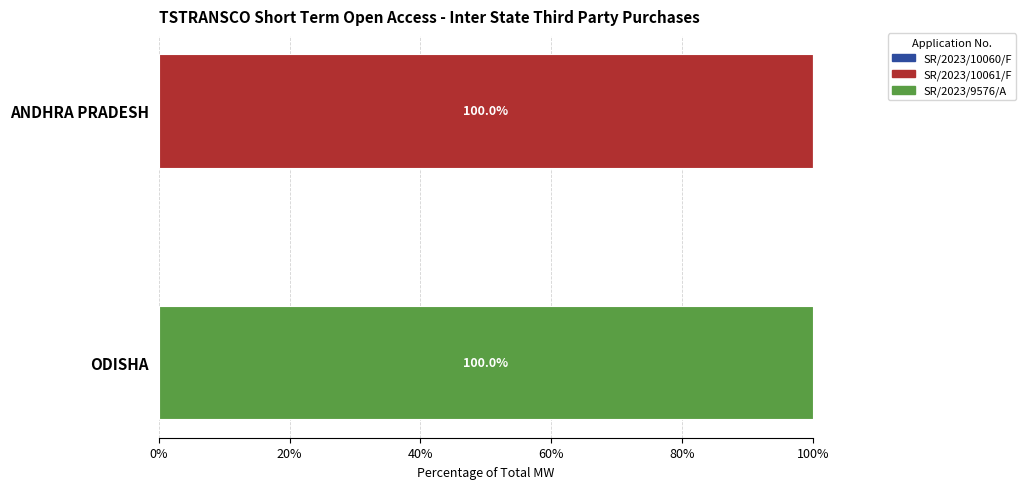

What is the sum of the SR/2023/10061/F values at ANDHRA PRADESH and ODISHA?

100